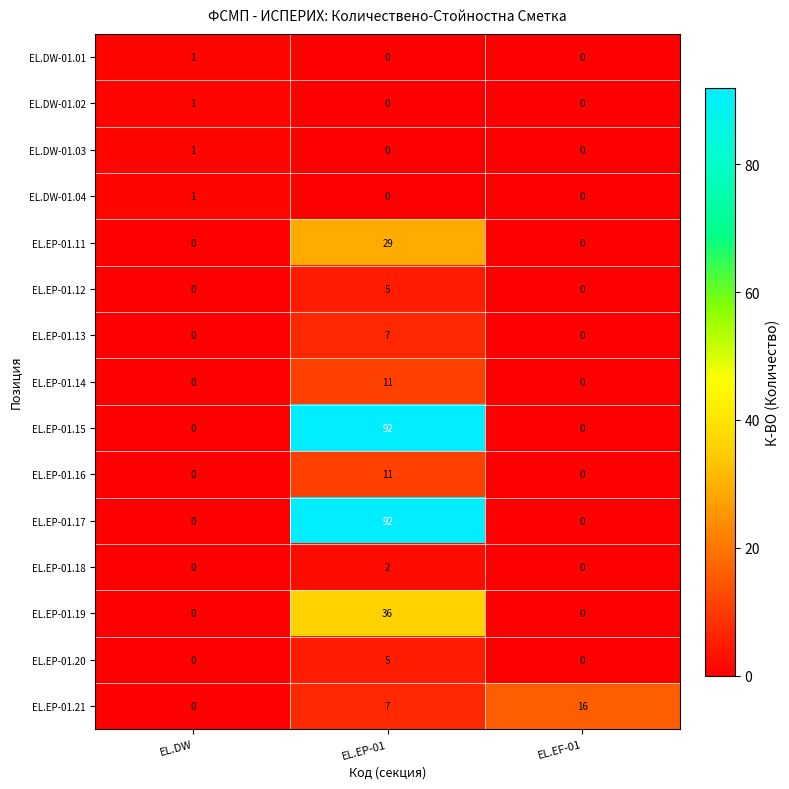

List the labels in order of EL.EP-01.21 value, smallest first.

ЕL.DW, EL.EP-01, EL.EF-01